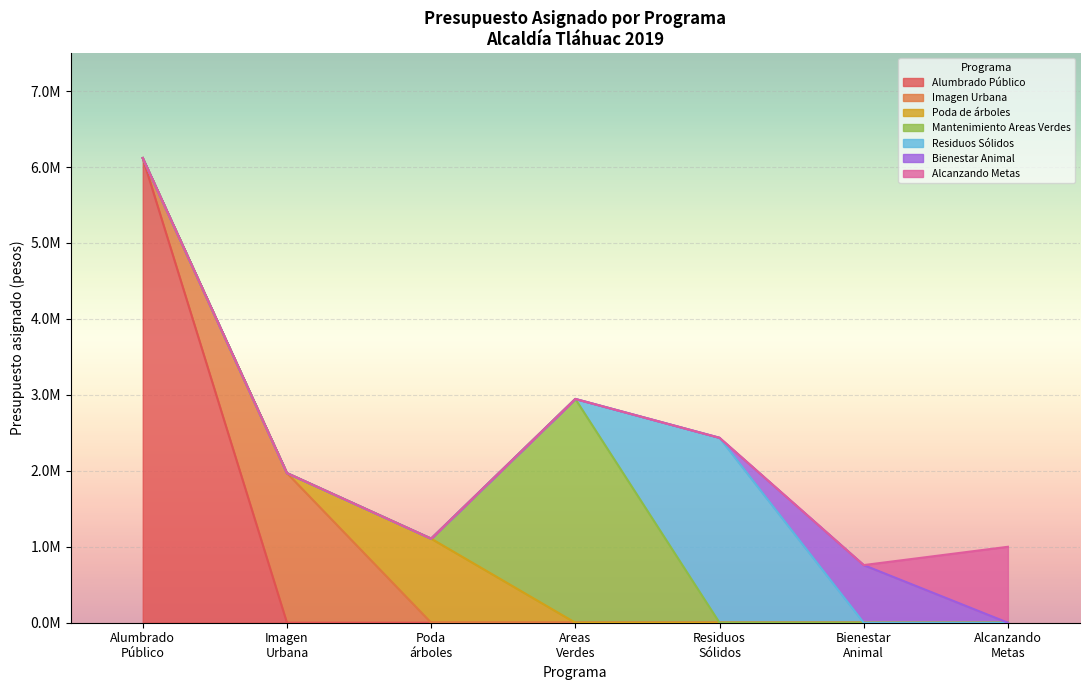

True or false: Mantenimiento de Areas Verdes and Conservación Delegacional de Imagen Urbana intersect in this chart.

False